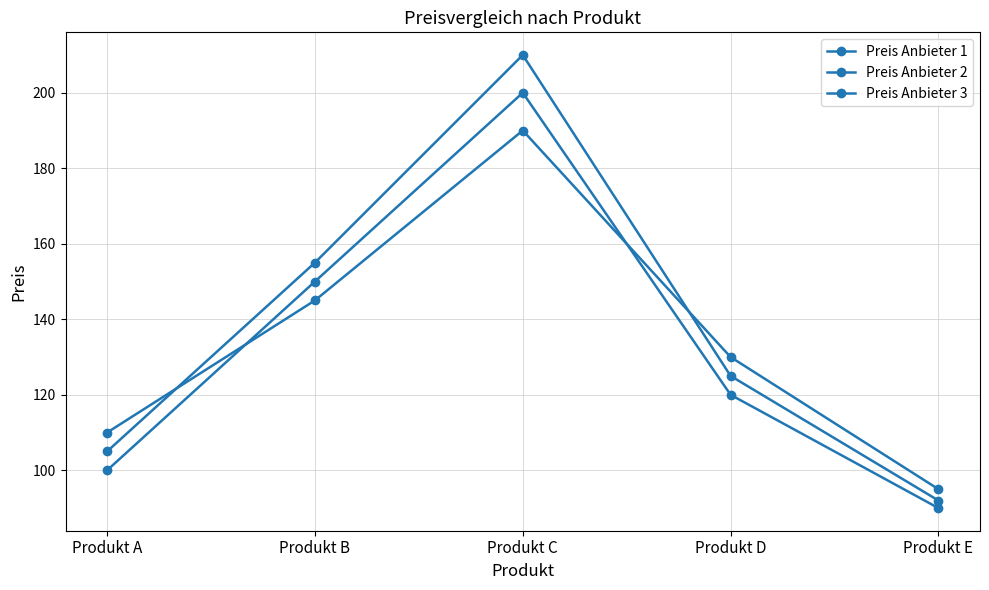

How many lines are shown in the chart?

3